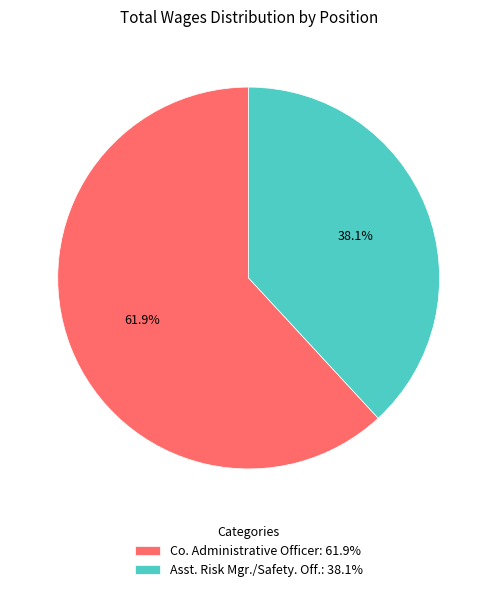

Count the number of slices in the pie.

2